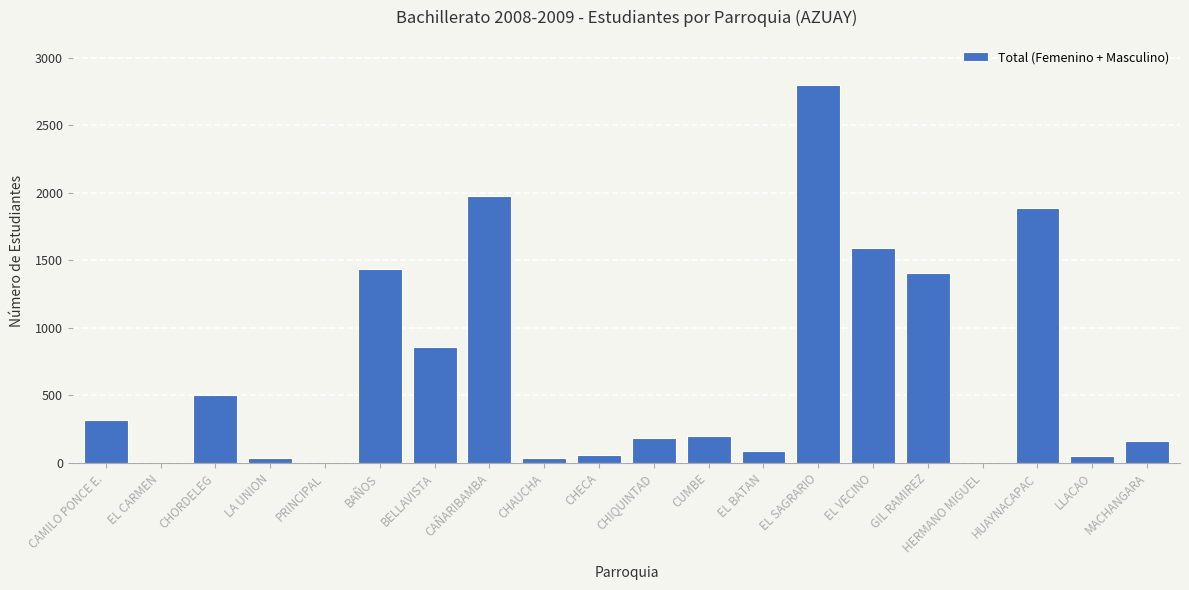

Which label corresponds to the largest value in the chart?

EL SAGRARIO